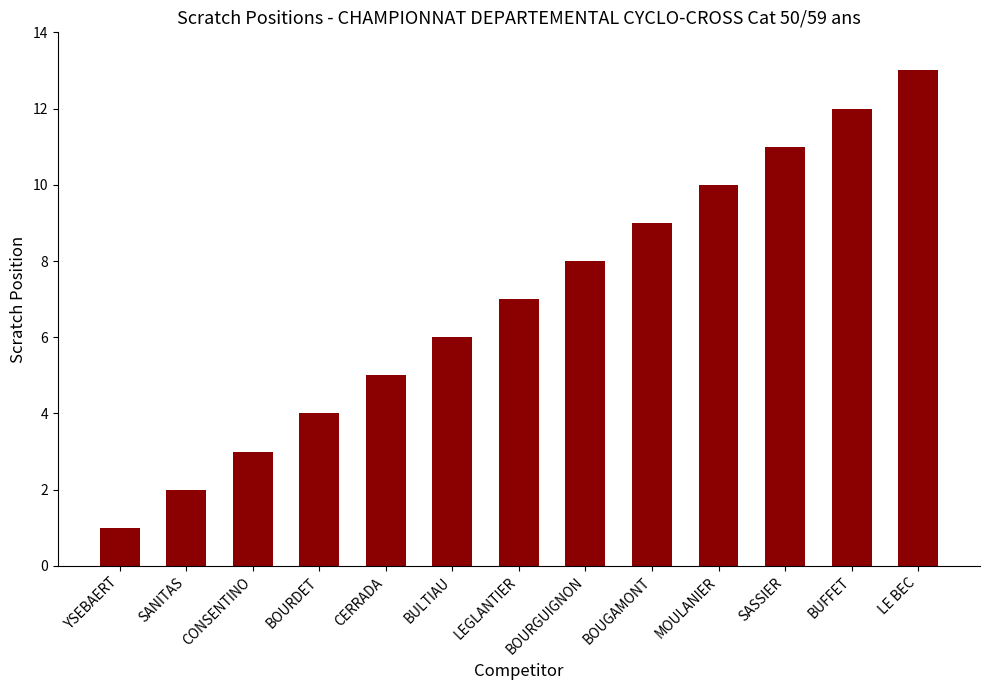

What is the greatest value displayed?

13